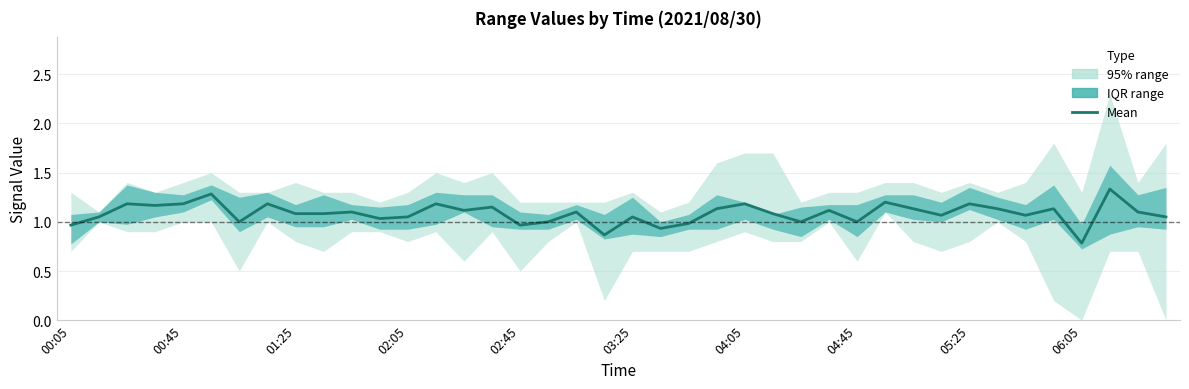

True or false: the data shows 1.0 at 00:05.

True